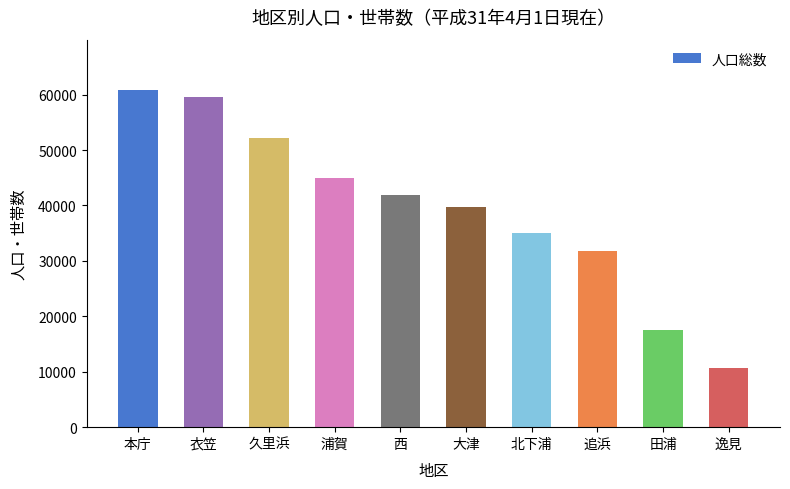

Is it true that the value at 逸見 is 17295?

False